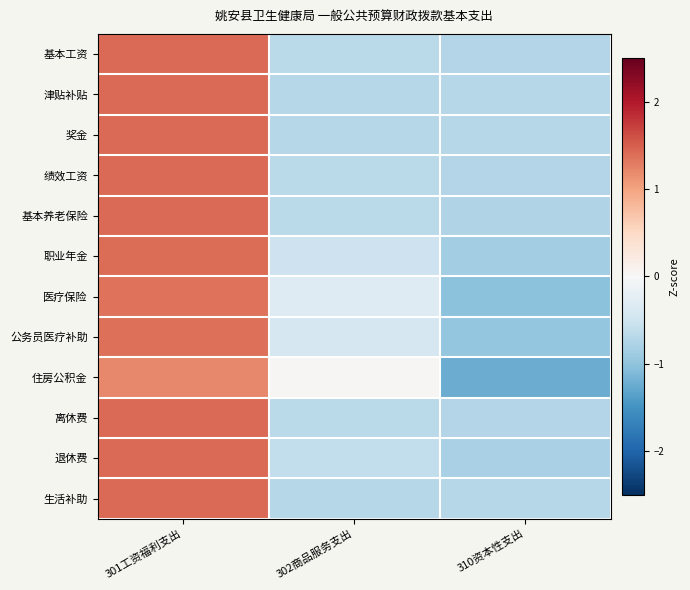

Between 302商品服务支出 and 310资本性支出, which is larger?

302商品服务支出